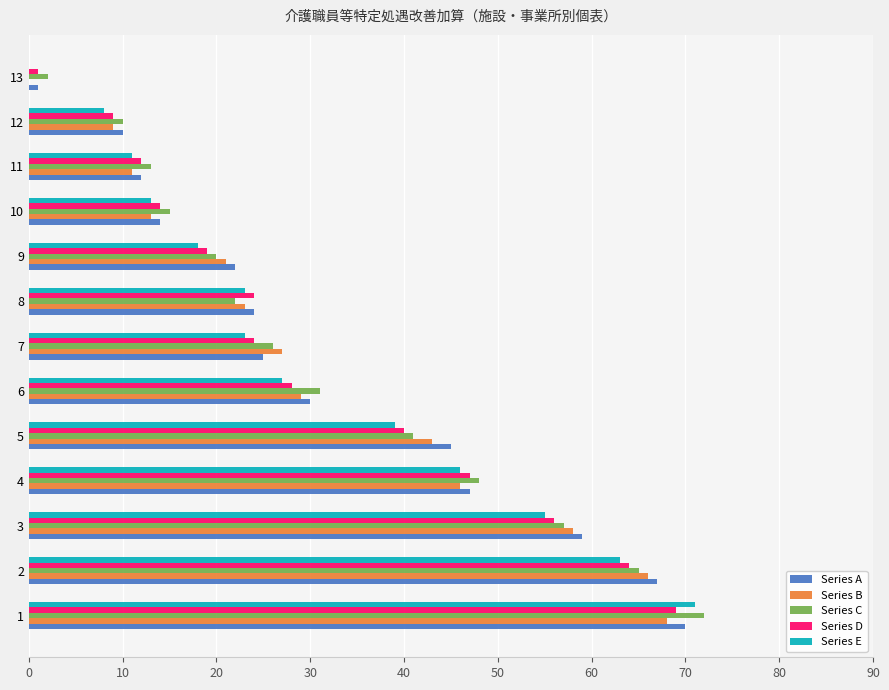

Where is Series D nearest to the value 35?

5